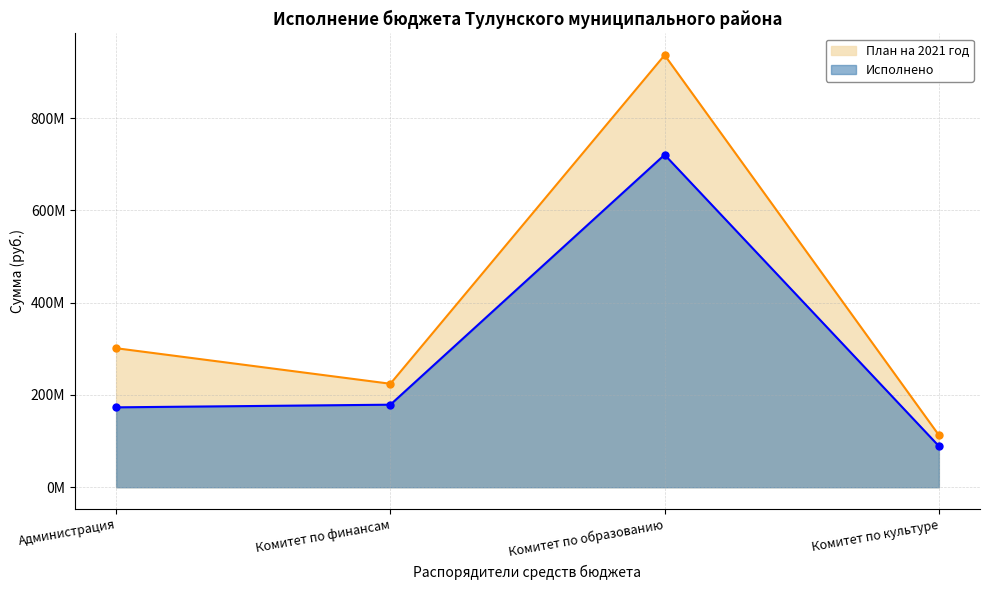

At which category does Исполнено reach its first local peak?

Комитет по образованию